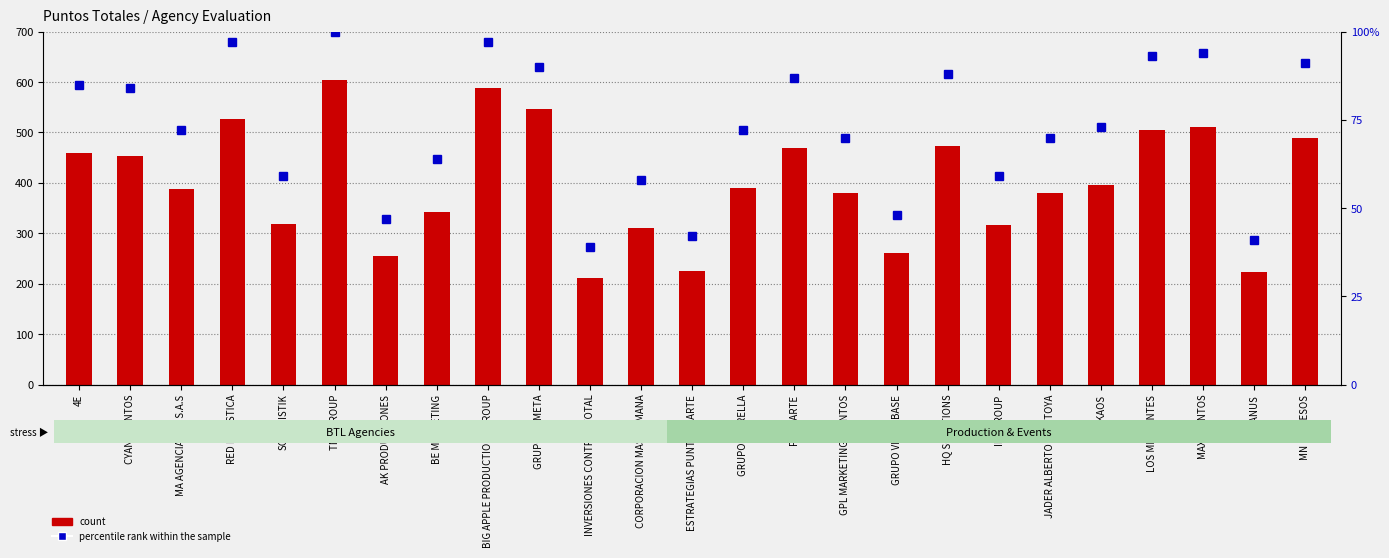

The value of count at 4E is 459. True or false?

True